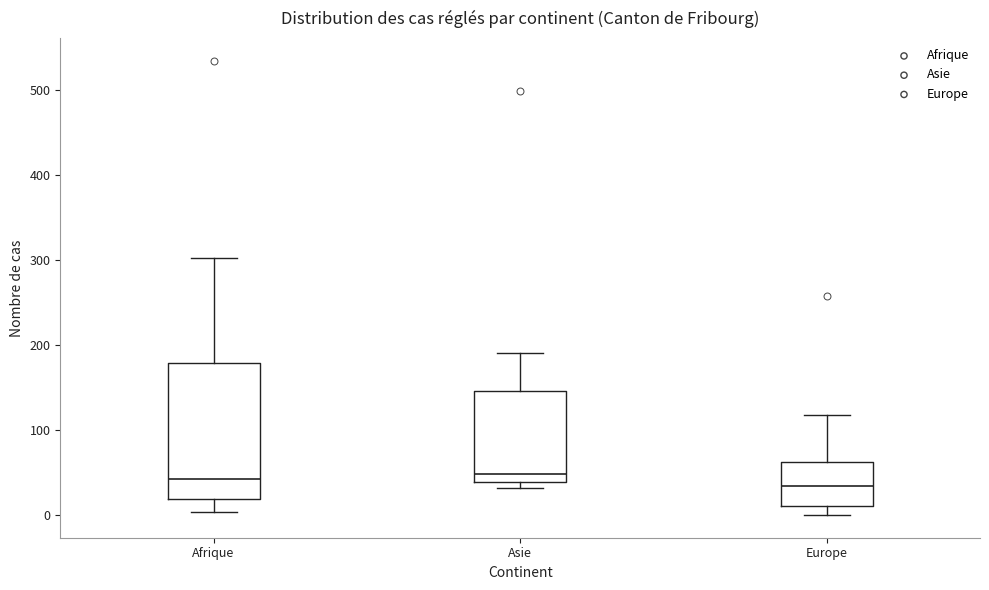

Which box is the tallest, from its lower edge to its upper edge?

Afrique